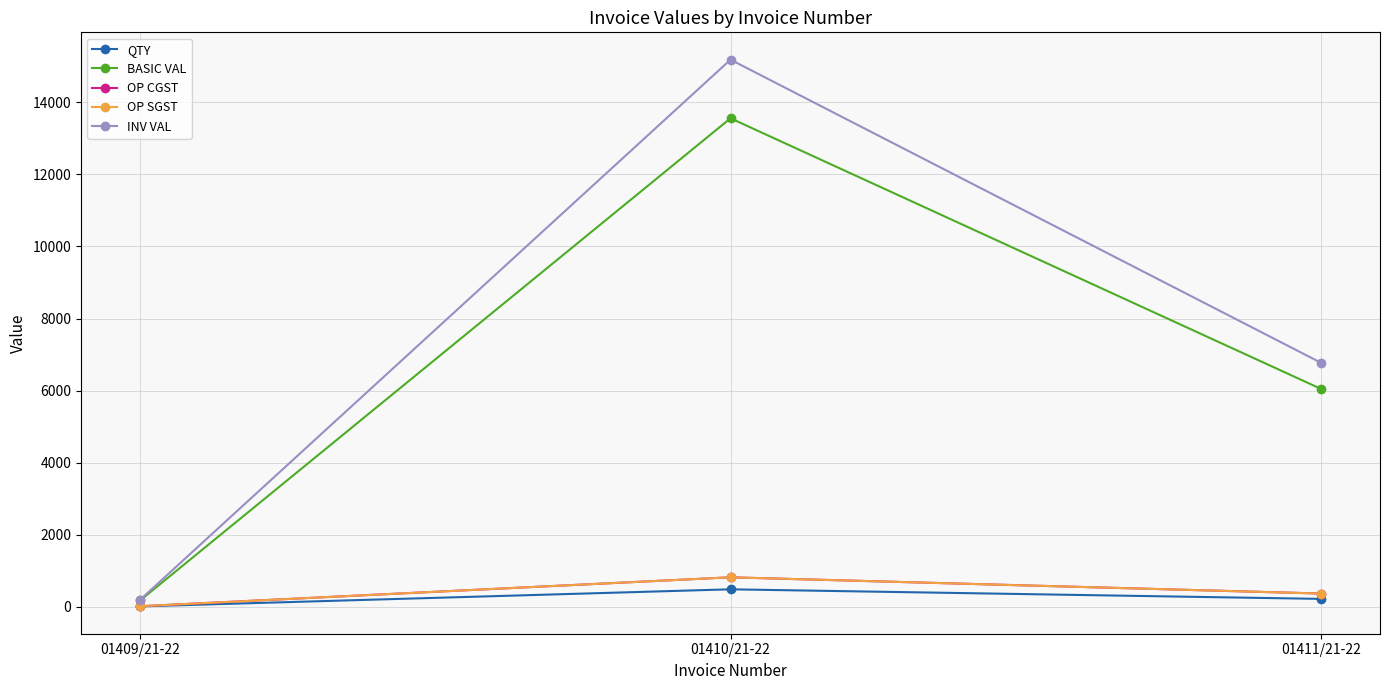

How many lines are shown in the chart?

5